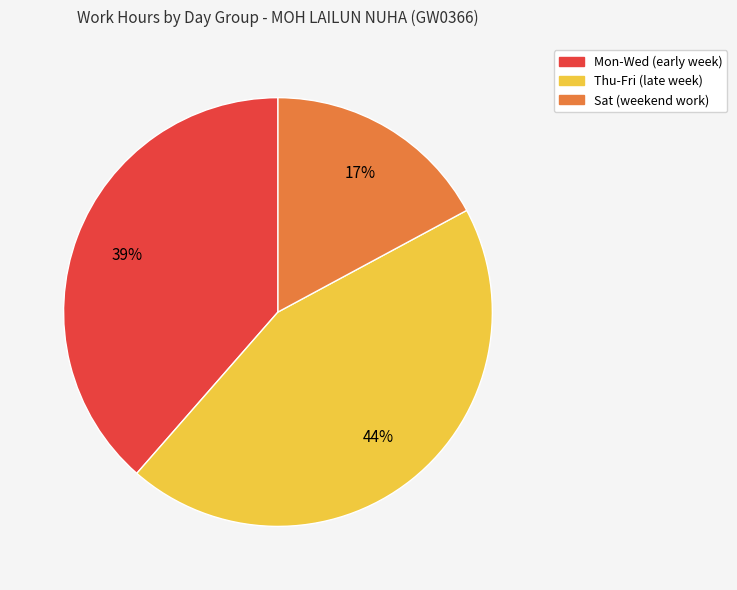

Is there a majority slice in this chart?

No